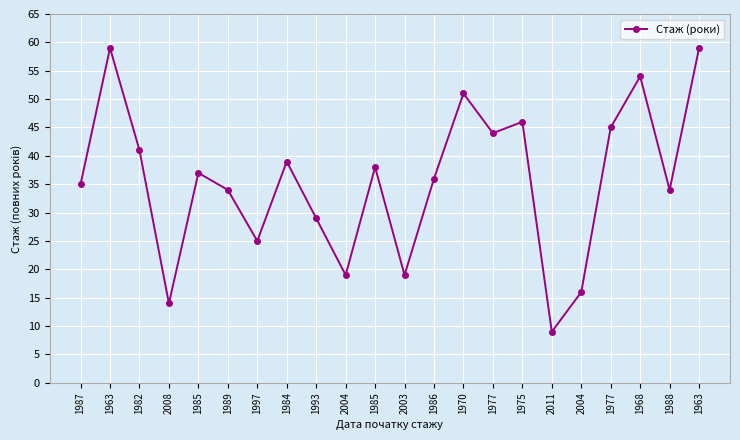

What is the label of the 11th point from the right?

2003